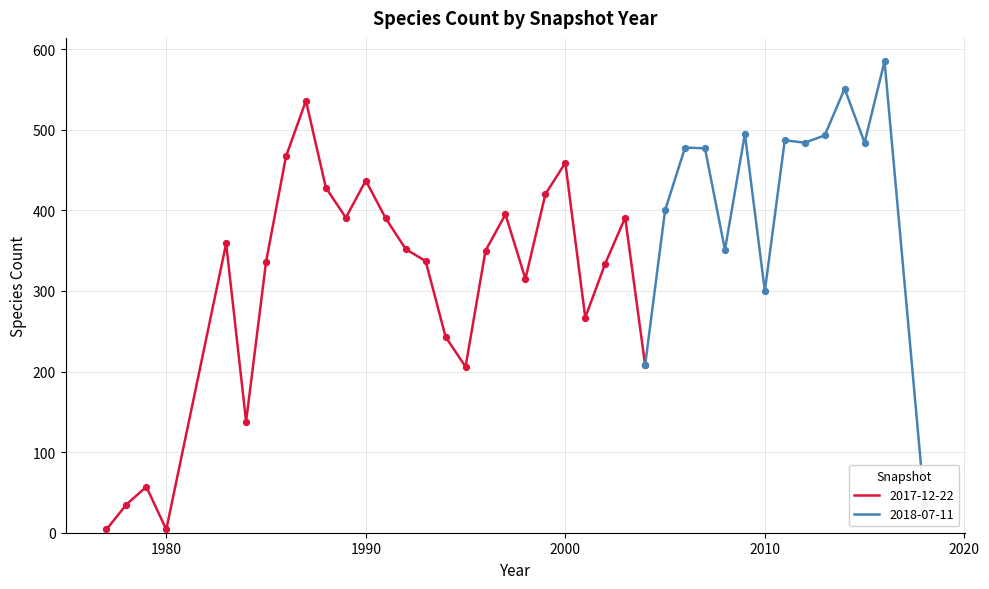

What are all the series names shown in the legend?

2017-12-22, 2018-07-11